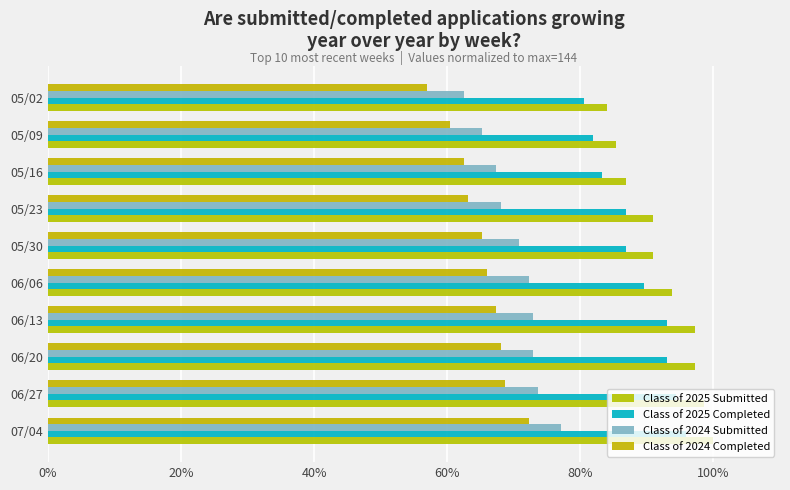

How many values in the Class of 2025 Submitted series exceed 93?

5